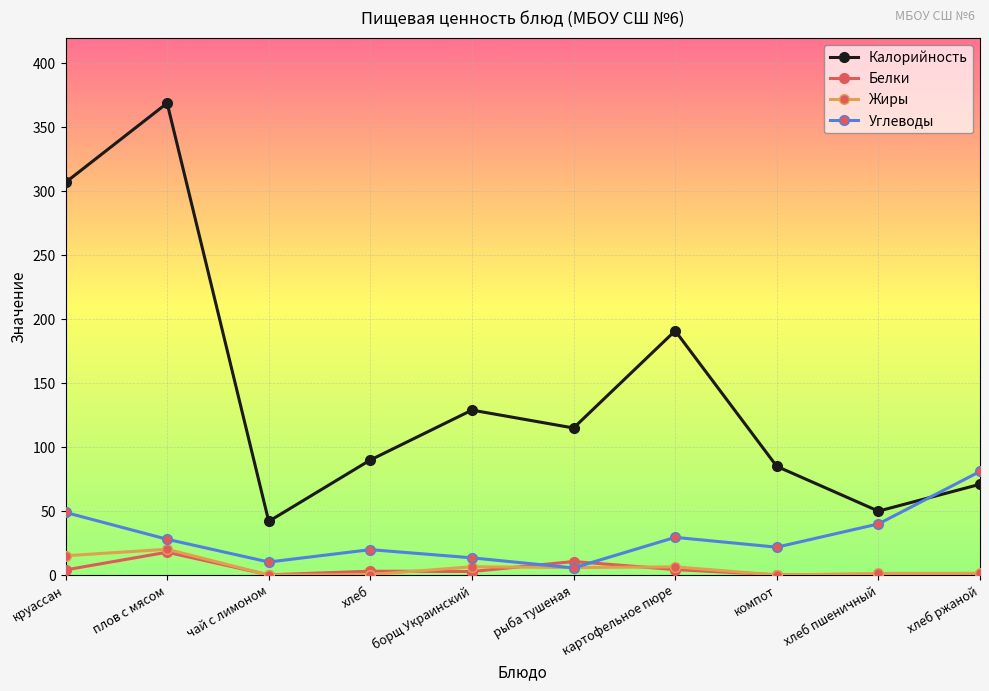

What is the sum of the Углеводы values at круассан and хлеб?

68.9